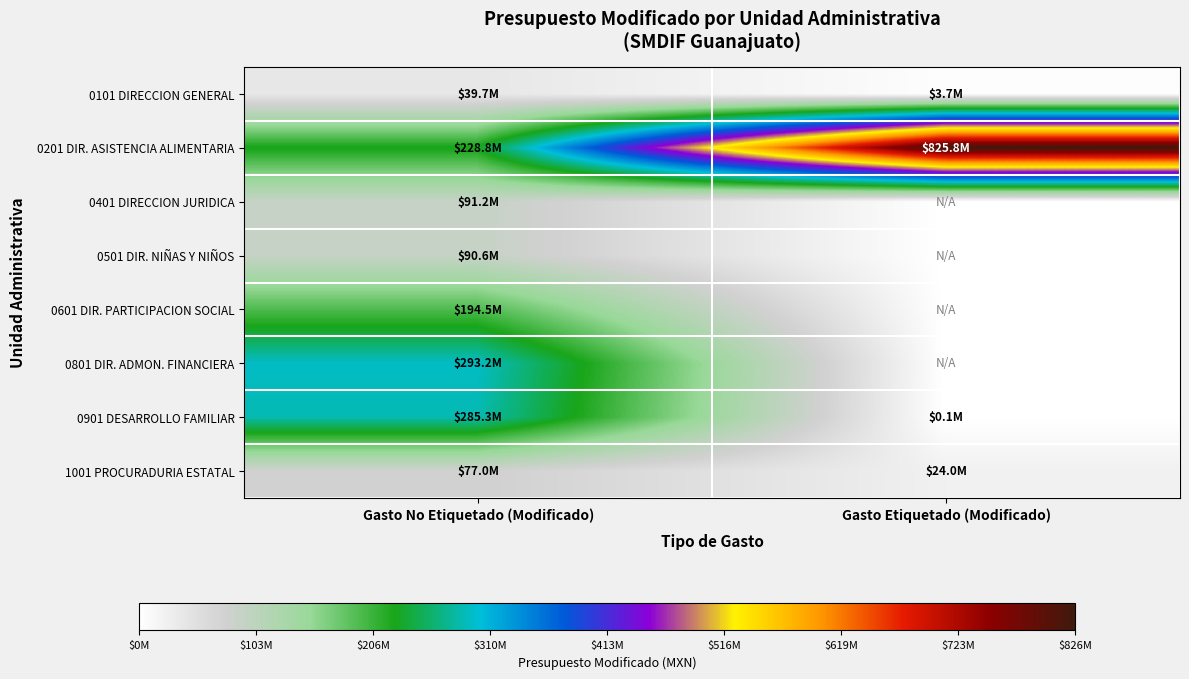

At which category is the sum across all series the highest?

Gasto No Etiquetado (Modificado)